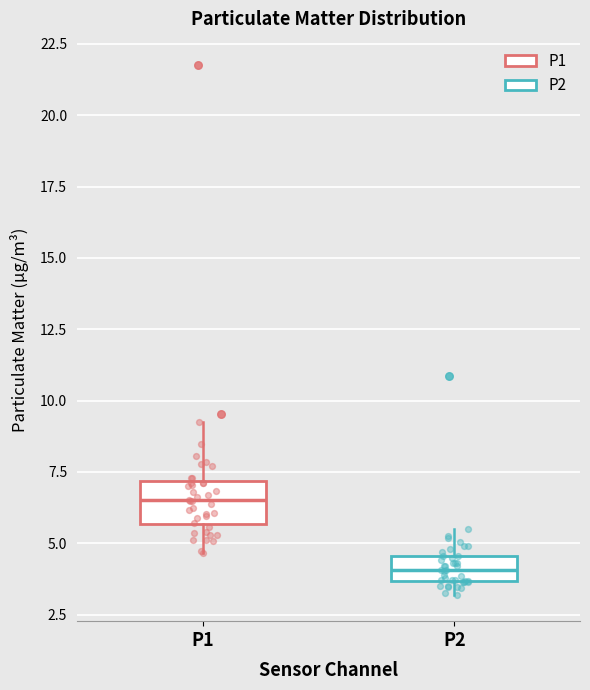

Reading left to right, read every box against the y-axis: the position of its median line, the range the box covers, and the ends of its whiskers. The values are not printed on the chart, so give them approximately, as read against the axis.

P1: median 6.5, box 5.5 to 7.0, whiskers 4.5 to 9.5
P2: median 4.0, box 3.5 to 4.5, whiskers 3.0 to 5.5